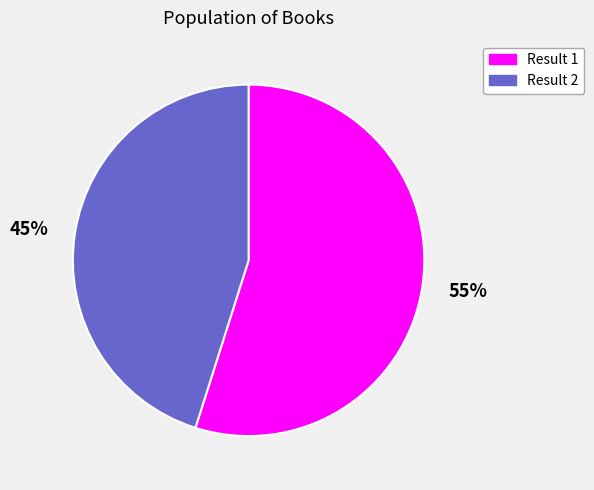

Is Result 1 the majority of the pie?

Yes